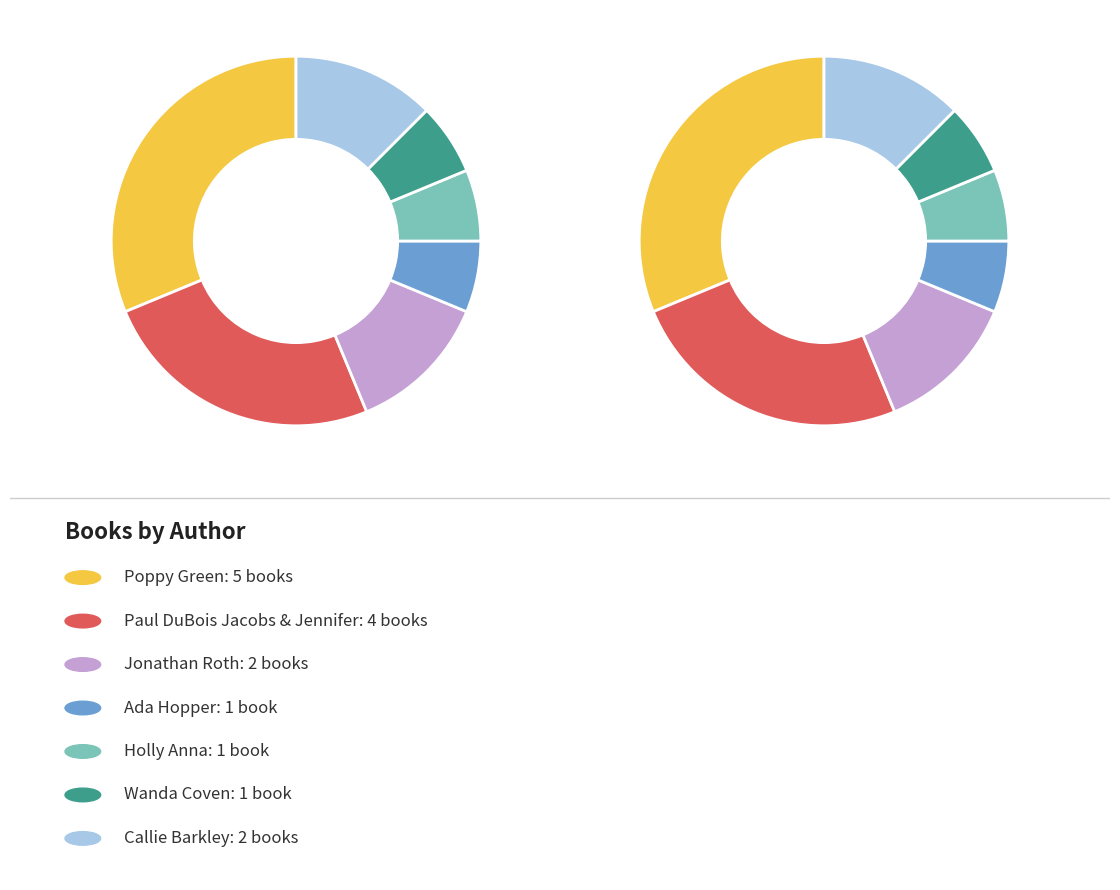

To the nearest percent, what is the average slice percentage?

14%